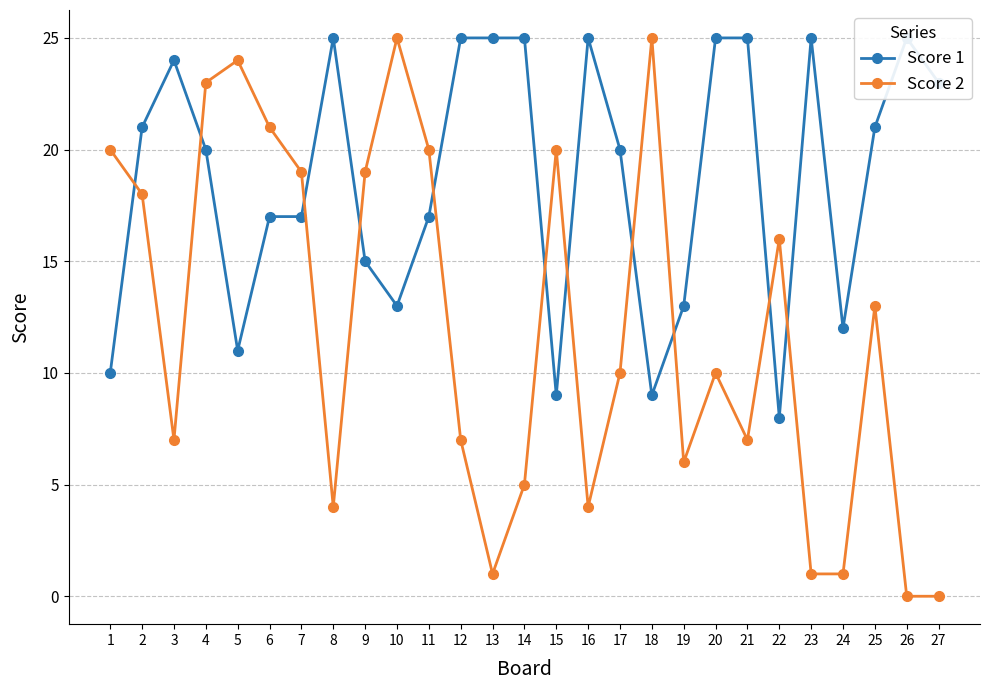

Where do Score 2 and Score 1 first cross each other?

1 and 2